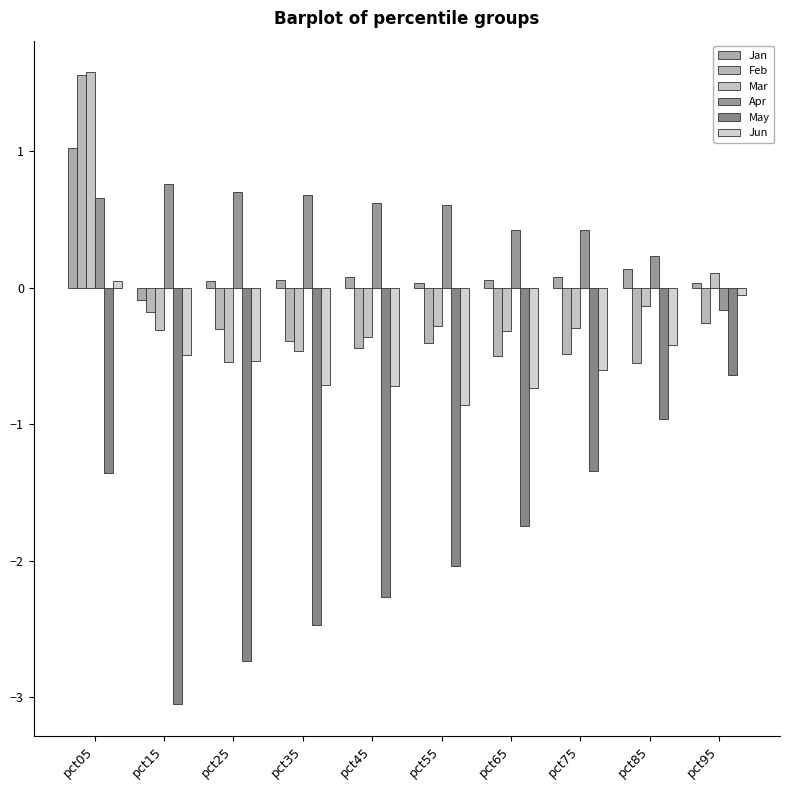

What are all the series names shown in the legend?

Jan, Feb, Mar, Apr, May, Jun